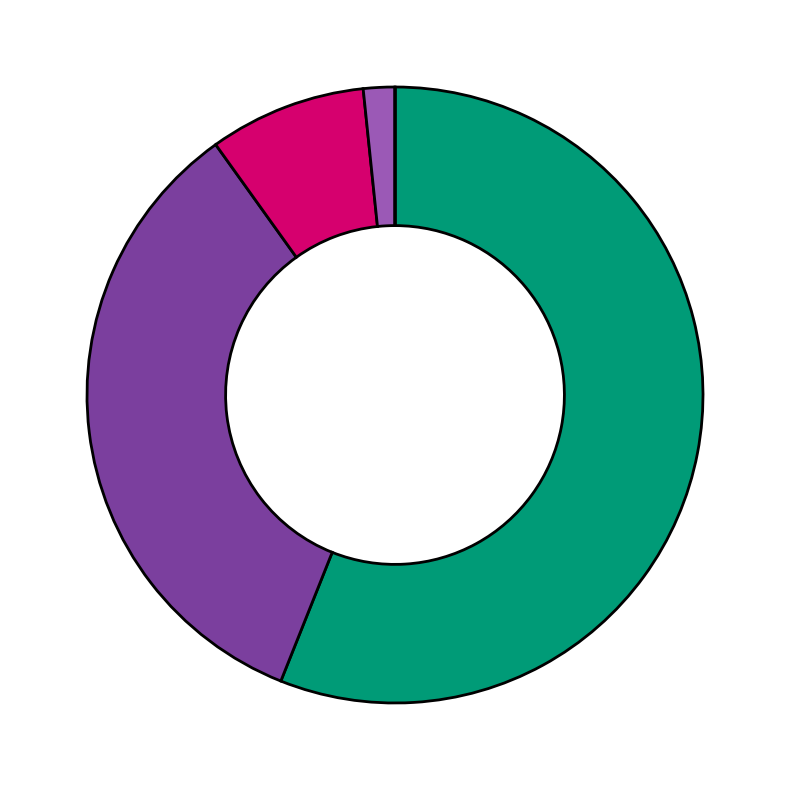

Which slice is the largest?

Afrique